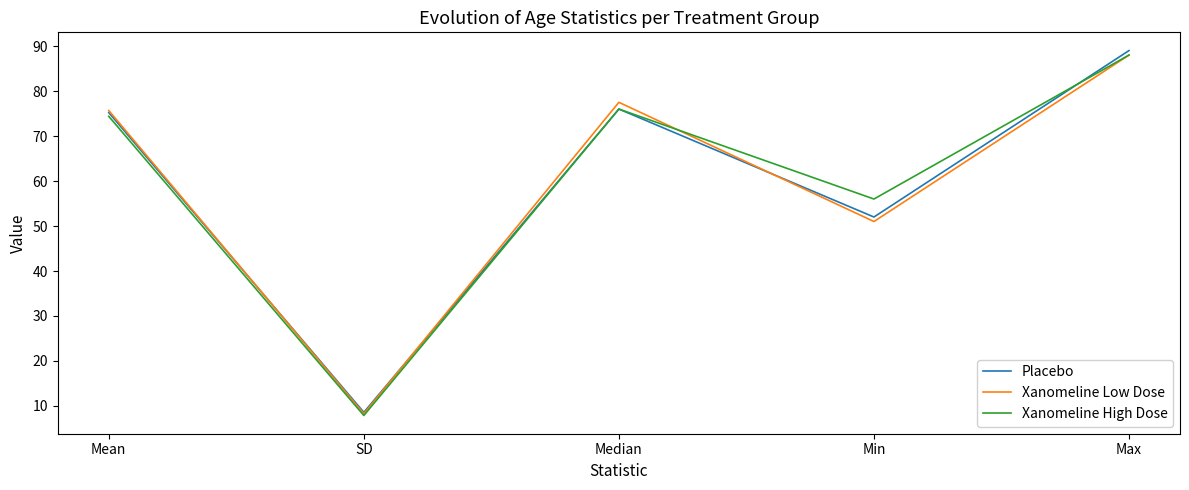

At which category is the sum across all series the highest?

Max